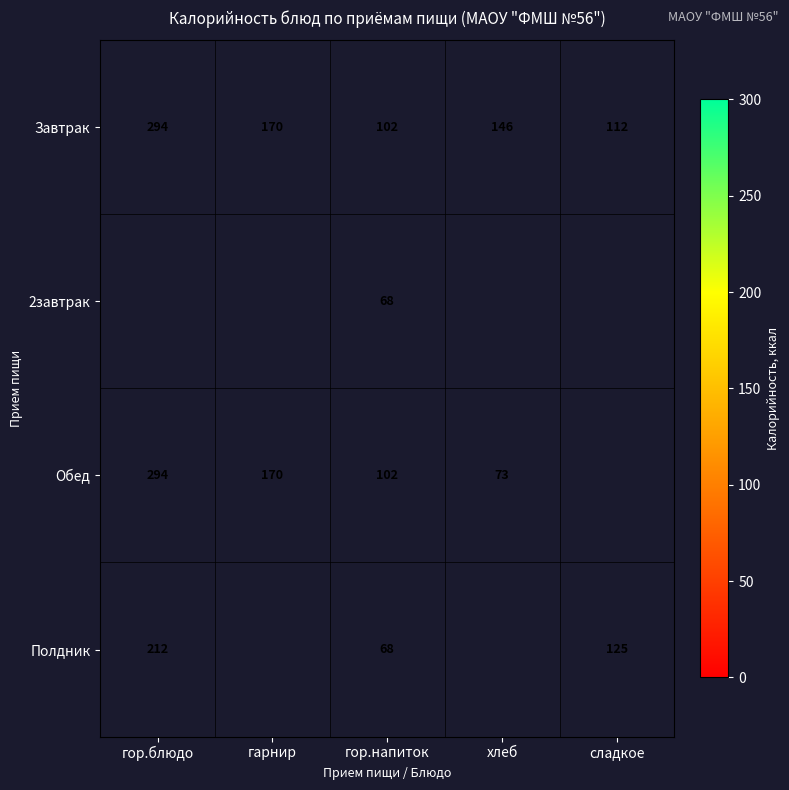

Rank the categories by Завтрак value from lowest to highest.

гор.напиток, сладкое, хлеб, гарнир, гор.блюдо